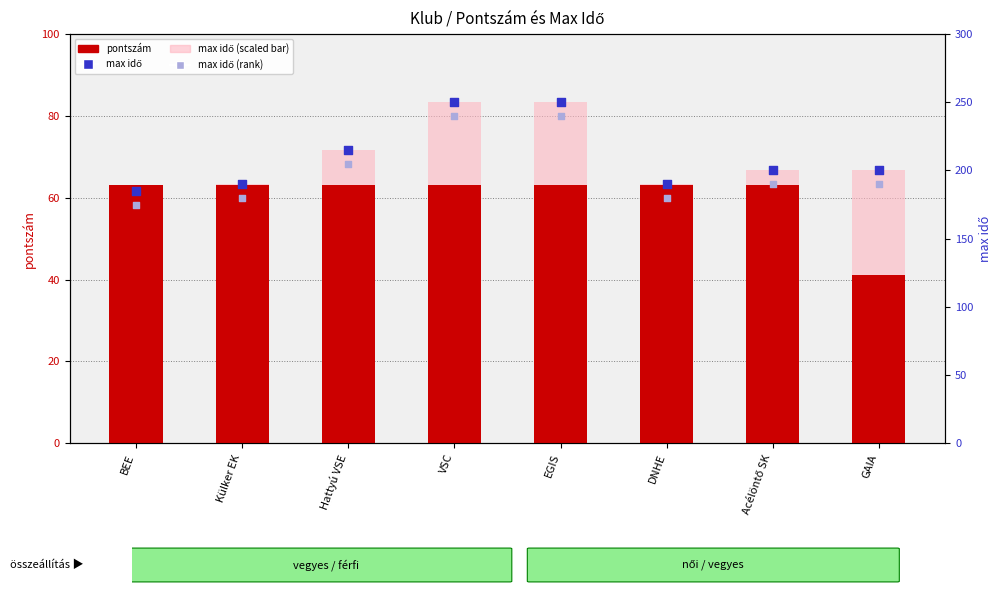

At which category is the sum across all series the highest?

VSC